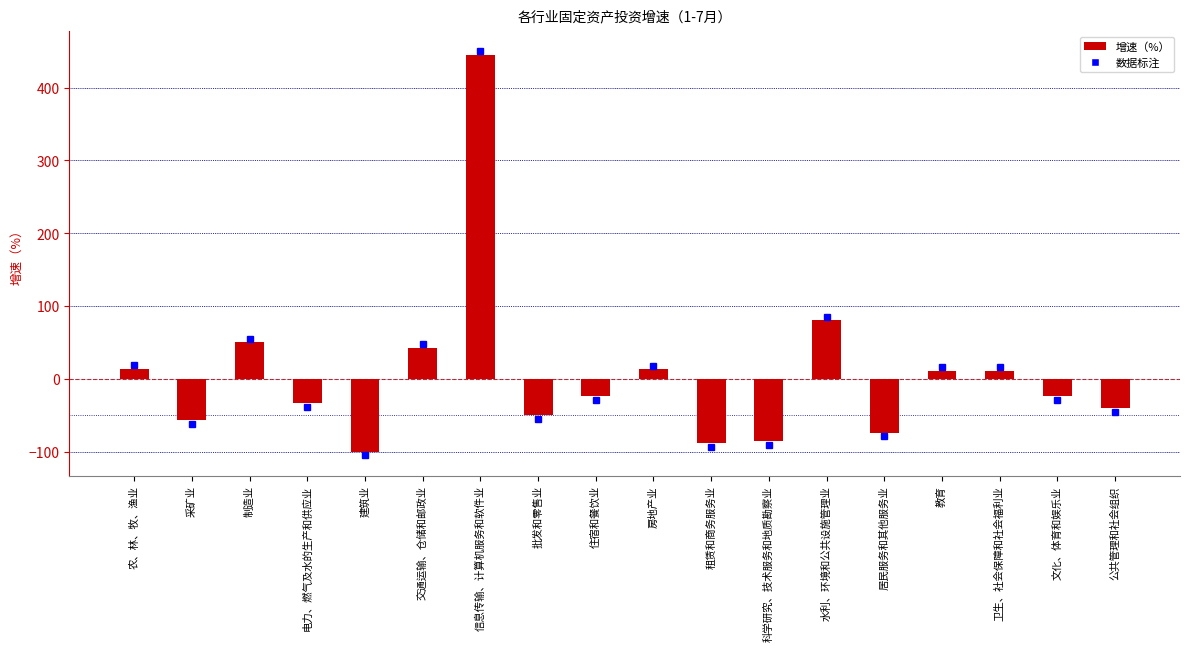

Are the bars horizontal?

No